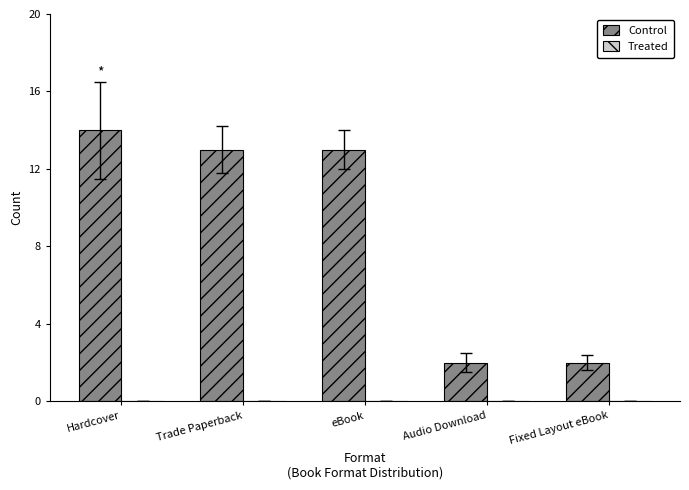

Between Audio Download and Trade Paperback, which is larger?

Trade Paperback